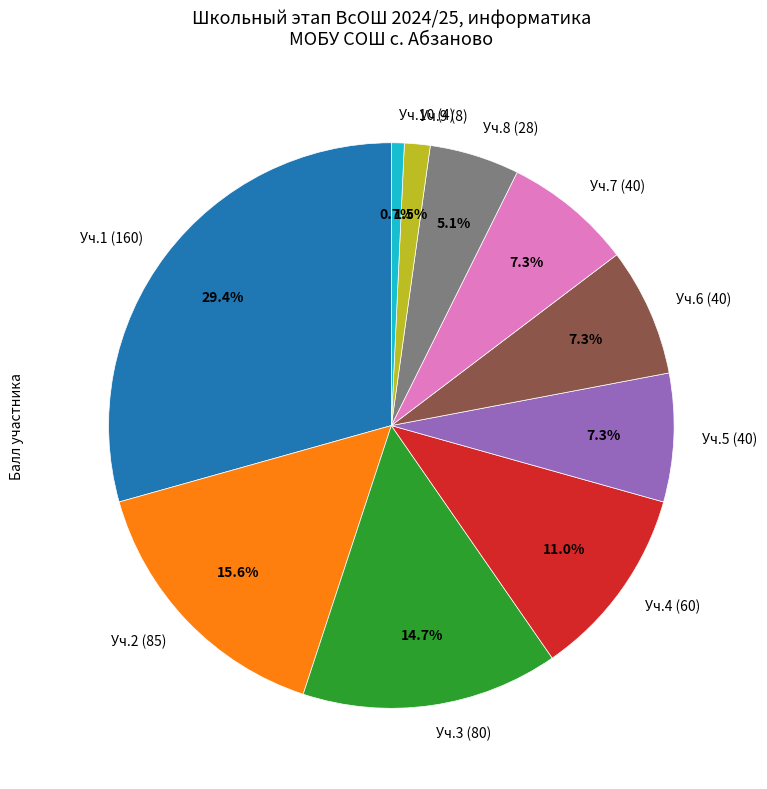

Does Уч.10 (4) represent more than half of the total?

No